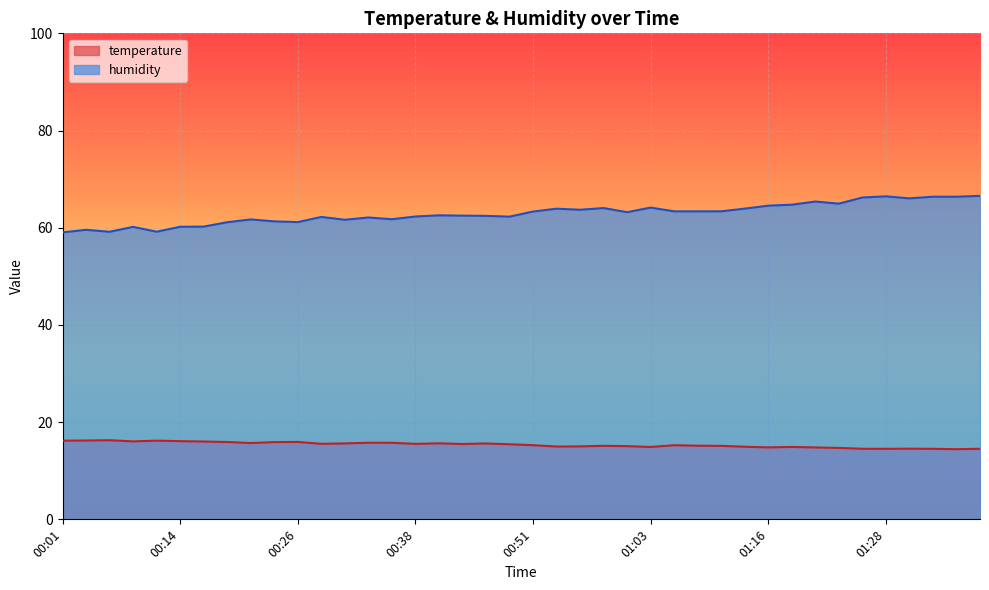

Reading right to left, transcribe all the data shown in this chart.

temperature: 14.5	14.4	14.5	14.5	14.5	14.5	14.7	14.8	14.9	14.8	14.9	15.1	15.2	15.2	14.9	15.1	15.1	15.0	15.0	15.3	15.4	15.6	15.5	15.6	15.5	15.8	15.8	15.6	15.5	15.9	15.9	15.7	15.9	16.0	16.1	16.2	16.0	16.3	16.2	16.2
humidity: 66.6	66.4	66.4	66.0	66.5	66.2	65.0	65.4	64.7	64.5	63.9	63.4	63.4	63.4	64.2	63.2	64.0	63.7	63.9	63.3	62.3	62.4	62.5	62.5	62.3	61.8	62.1	61.6	62.2	61.2	61.3	61.7	61.1	60.2	60.2	59.2	60.2	59.2	59.6	59.0